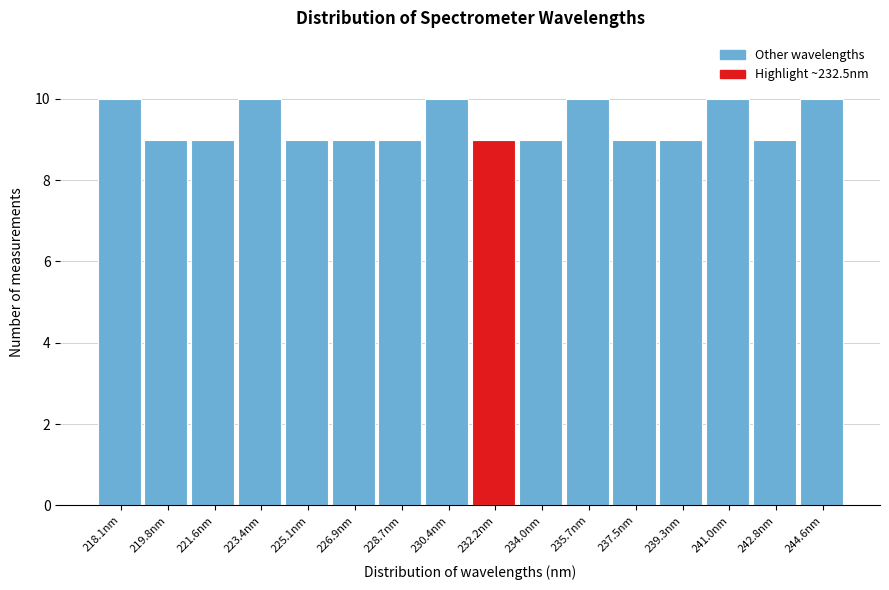

Reading left to right, what are all the values shown in this chart?

10	9	9	10	9	9	9	10	9	9	10	9	9	10	9	10